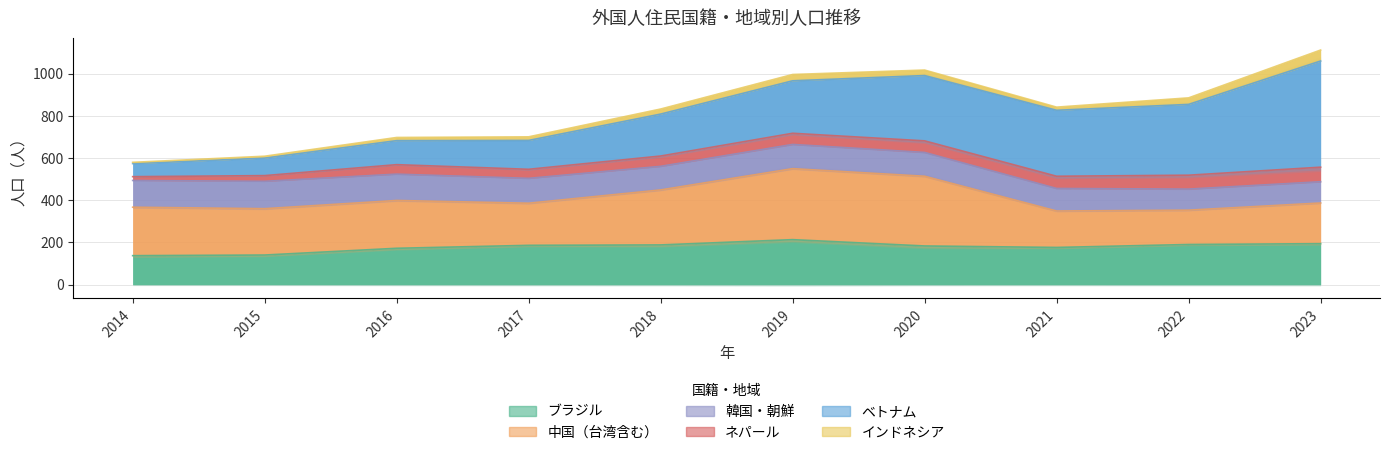

At how many categories does at least one series exceed 113?

10